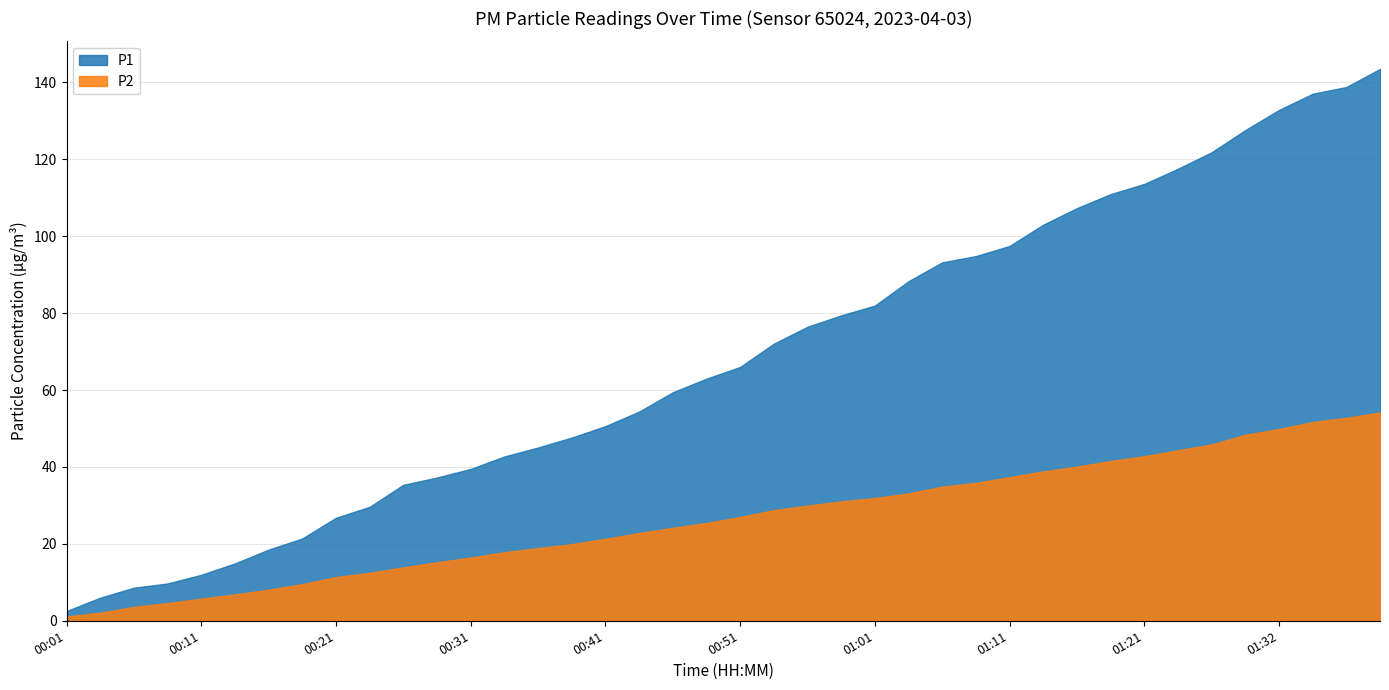

True or false: P1 has more than 2 interior local peaks.

False